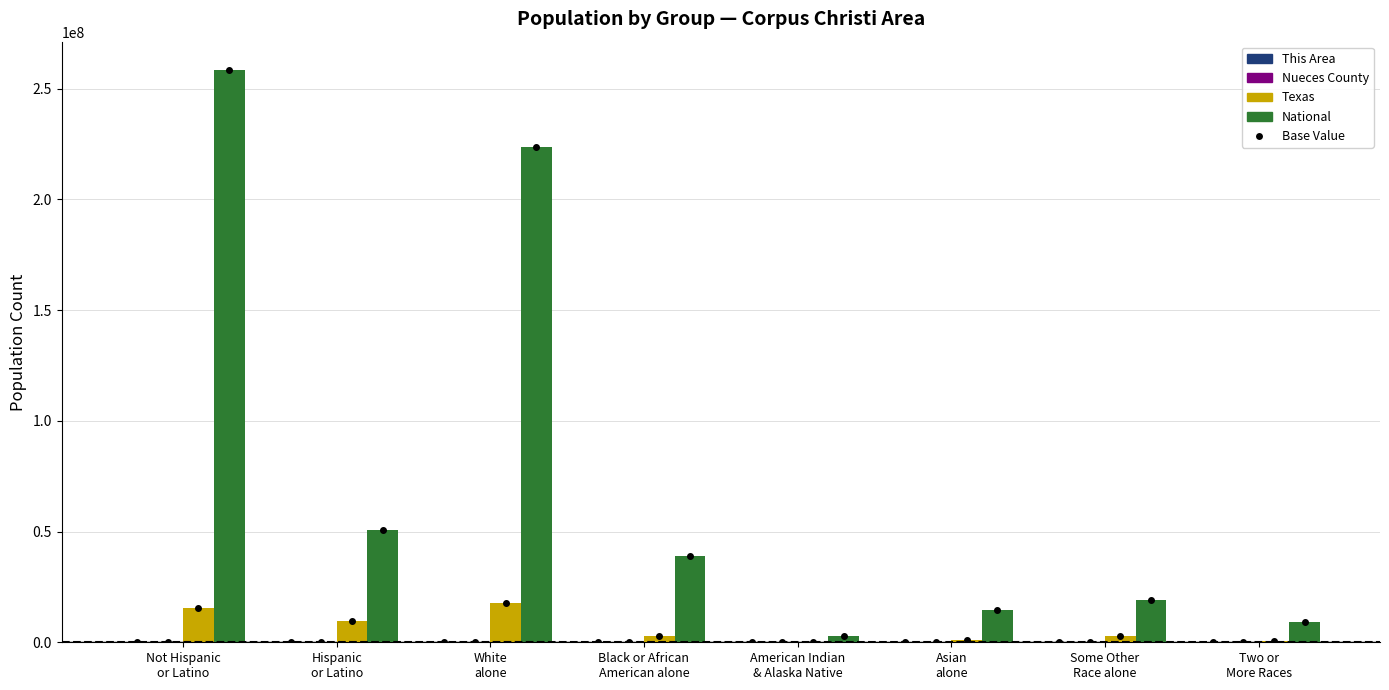

At which category is the sum across all series the highest?

Not Hispanic
or Latino